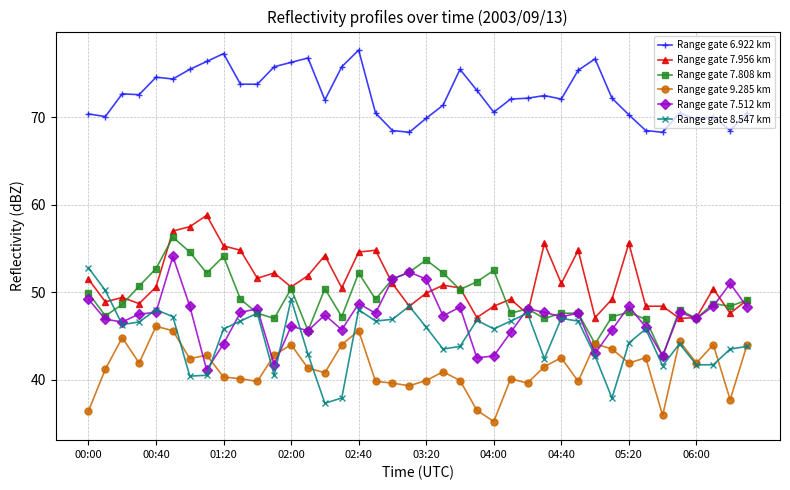

Does the chart have visible grid lines?

Yes